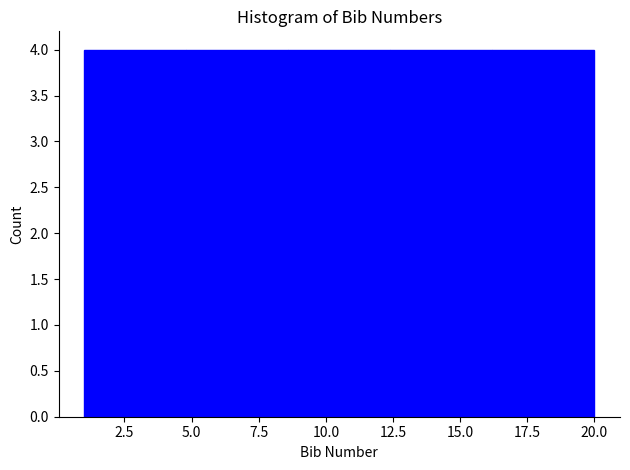

Reading left to right, transcribe this chart: for each bar, give the range it covers on the x-axis and its height. Neither the bar edges nor the heights are printed on the chart, so give them approximately, as read against the axes.

1.0 to 4.8: 4
4.8 to 8.6: 4
8.6 to 12.4: 4
12.4 to 16.2: 4
16.2 to 20.0: 4